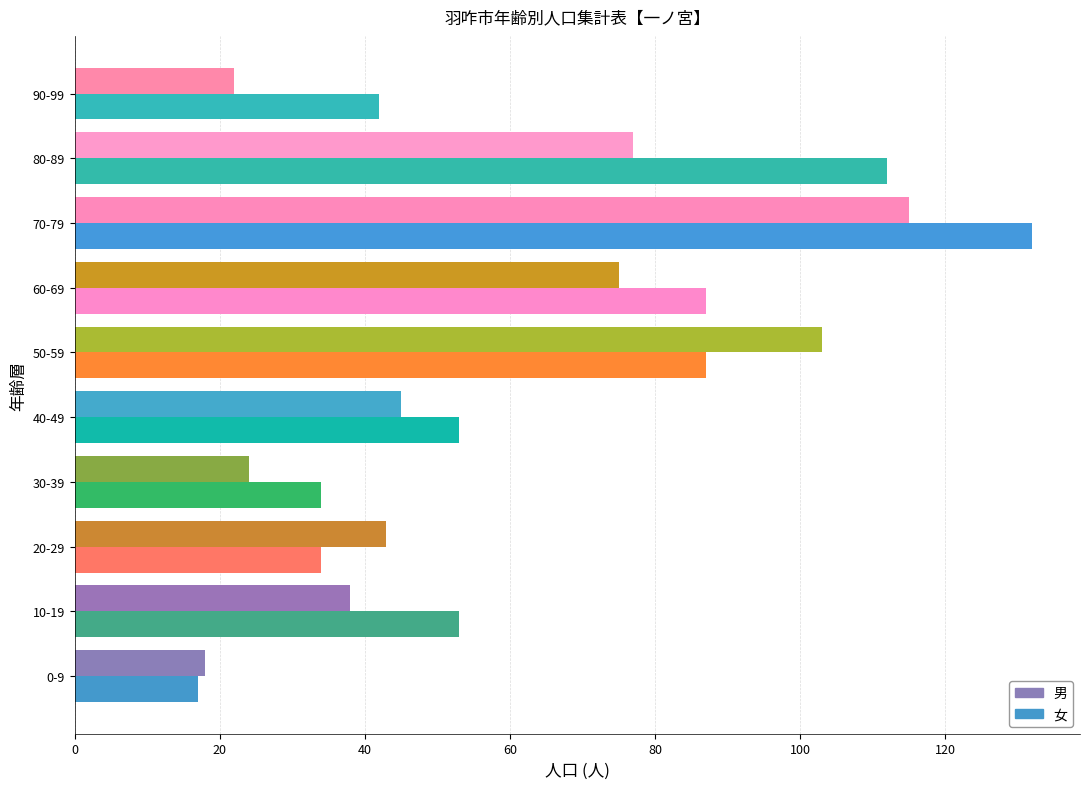

What is the average value of the 女 series?

65